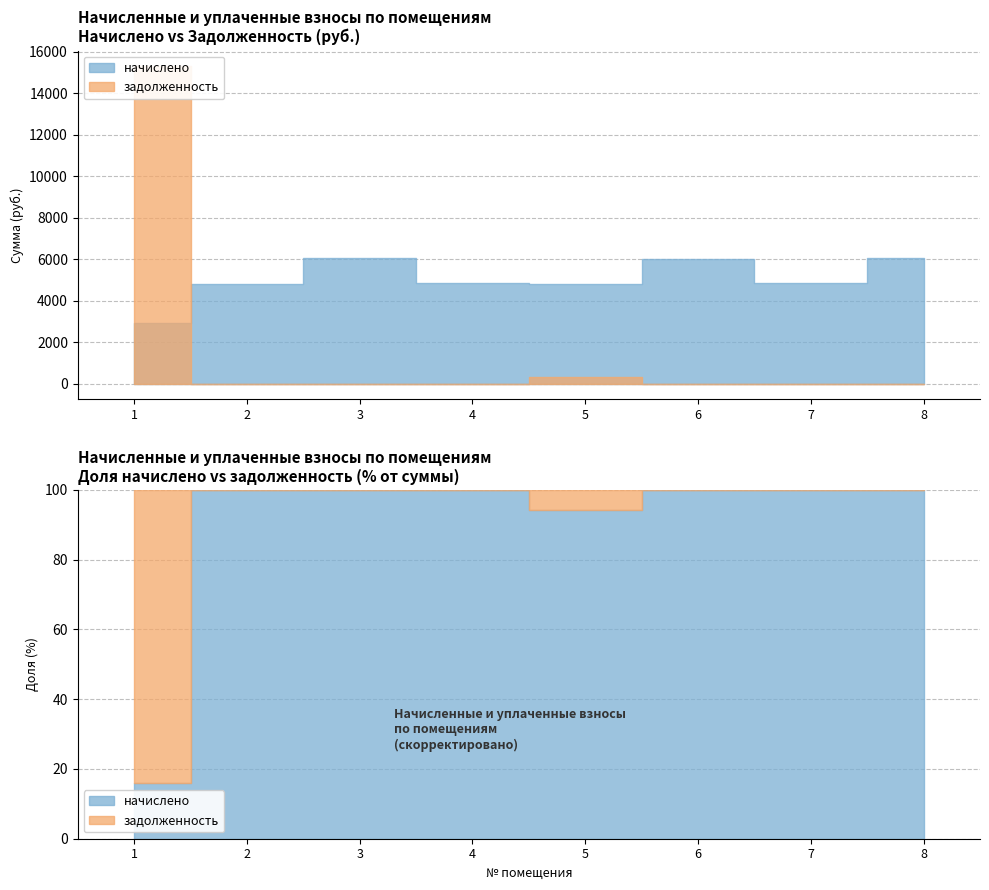

Which series has the largest range (max minus min)?

задолженность